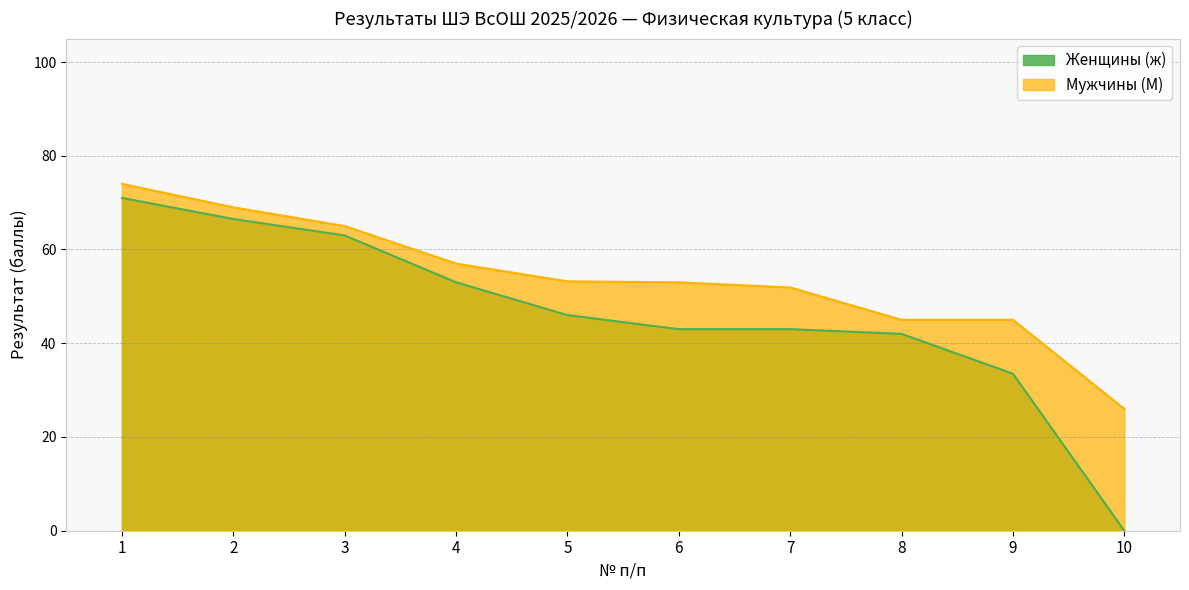

True or false: Женщины (ж) and Мужчины (М) cross at least once.

False